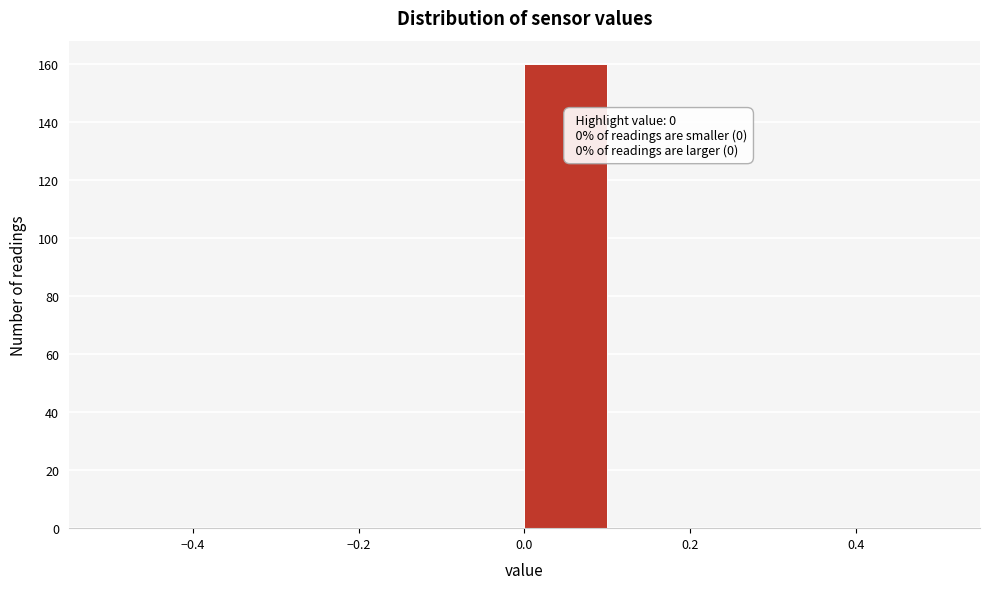

Over which range of the x-axis is the bar tallest?

0.0 to 0.1